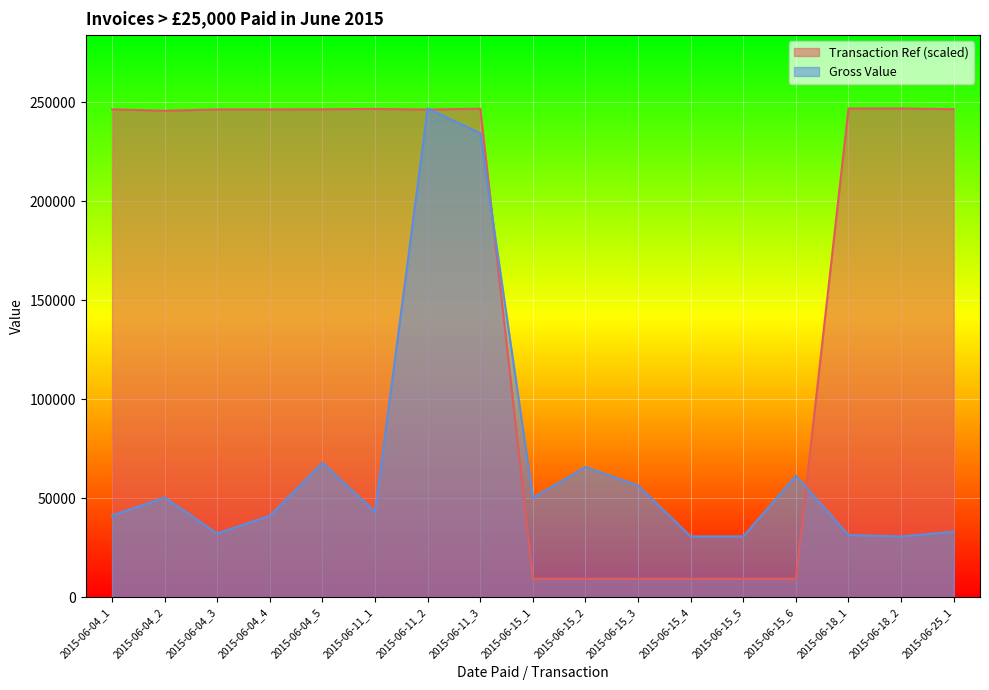

How many values in the Transaction Ref series exceed 246435?

9